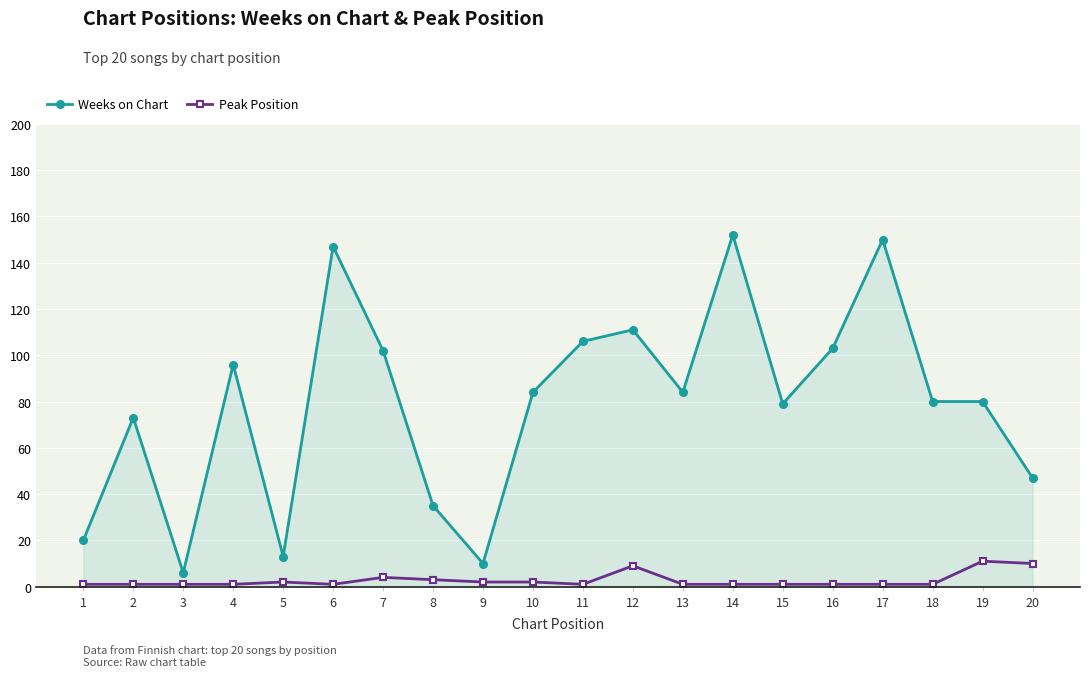

Rank the series by their average value, from highest to lowest.

Weeks on Chart, Peak Position